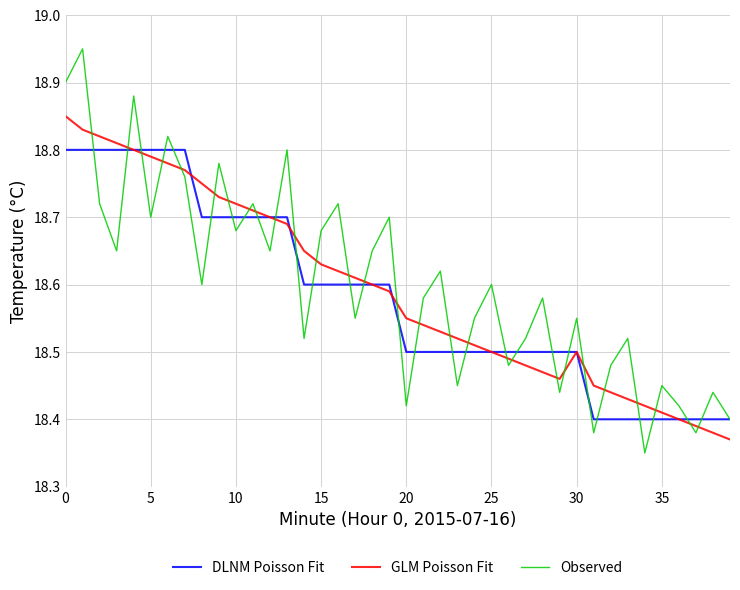

Which series has the widest spread of values?

Observed